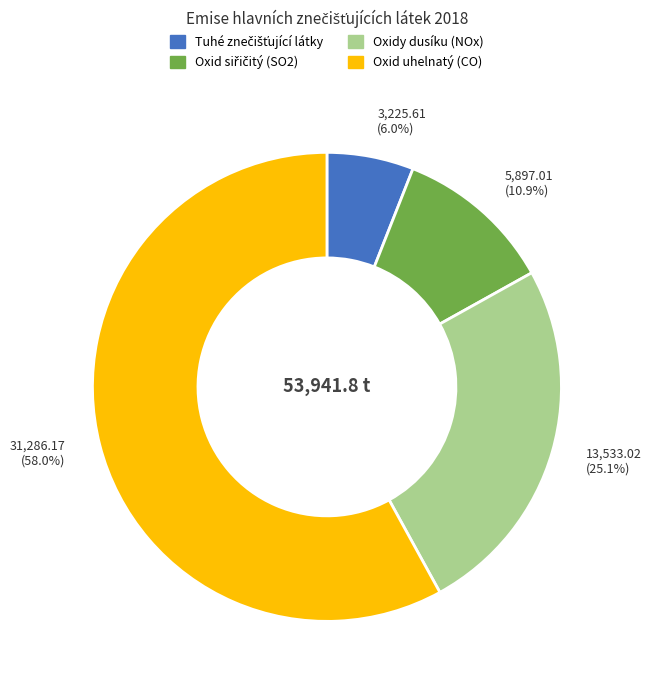

Which has a higher value, Oxidy dusíku (NOx) or Oxid uhelnatý (CO)?

Oxid uhelnatý (CO)